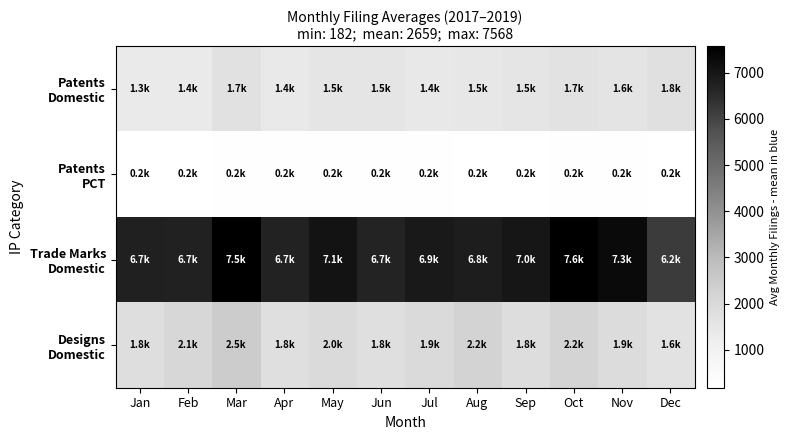

How many series are shown in this chart?

4